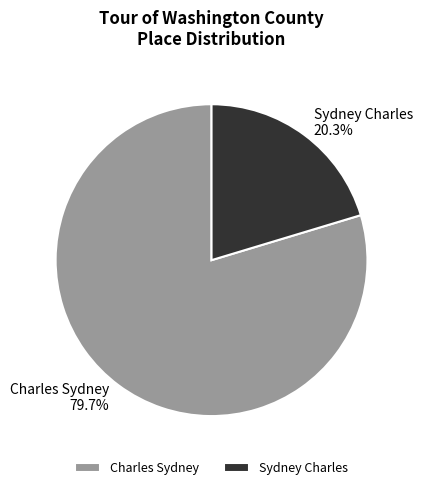

To the nearest percent, what portion does Sydney Charles represent?

20%